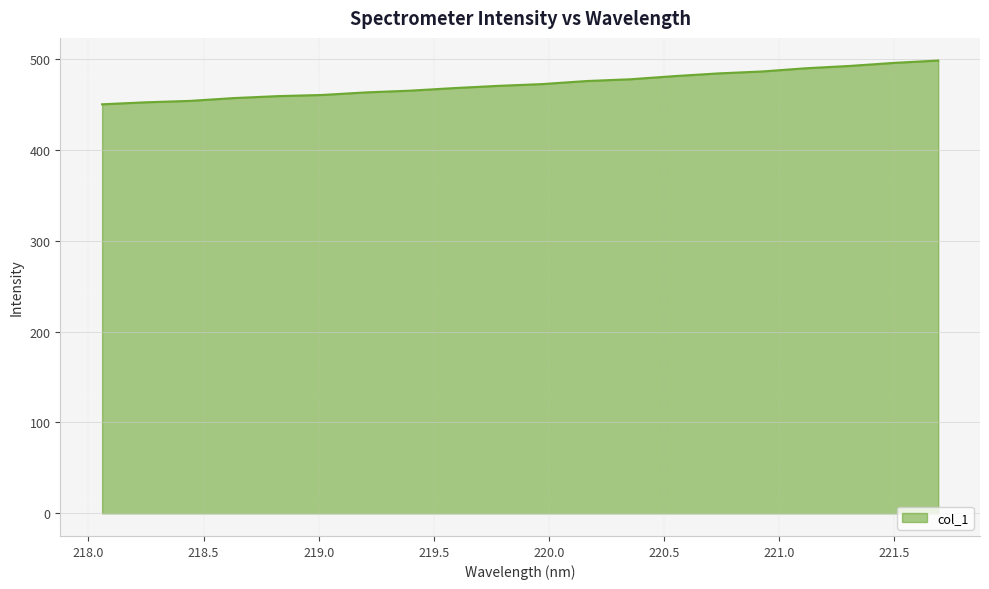

What is the smallest value displayed?

450.1